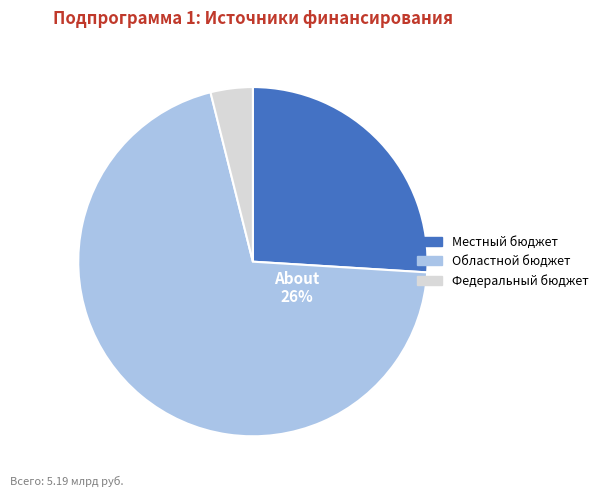

True or false: Федеральный бюджет accounts for 4% of the total.

True